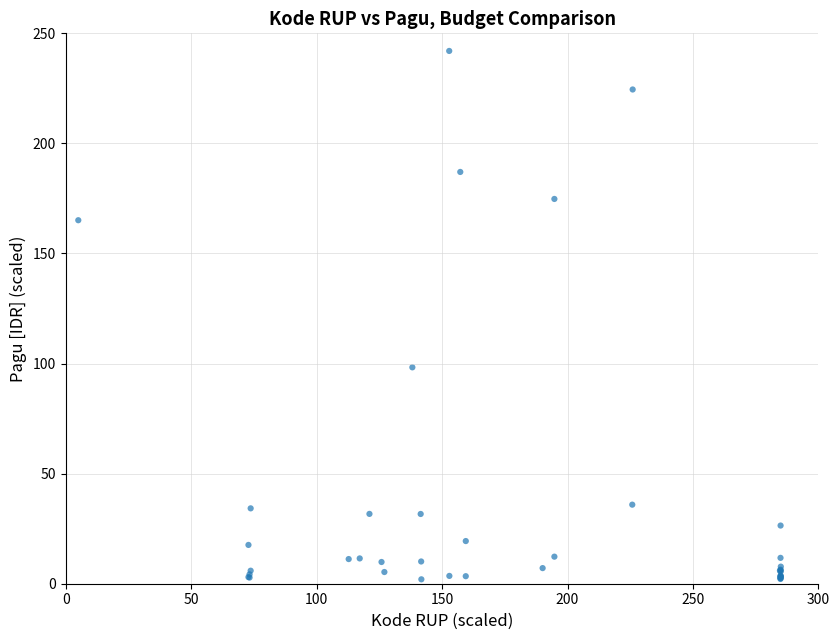

What Y value in the scatter plot is closest to 122?

98.3